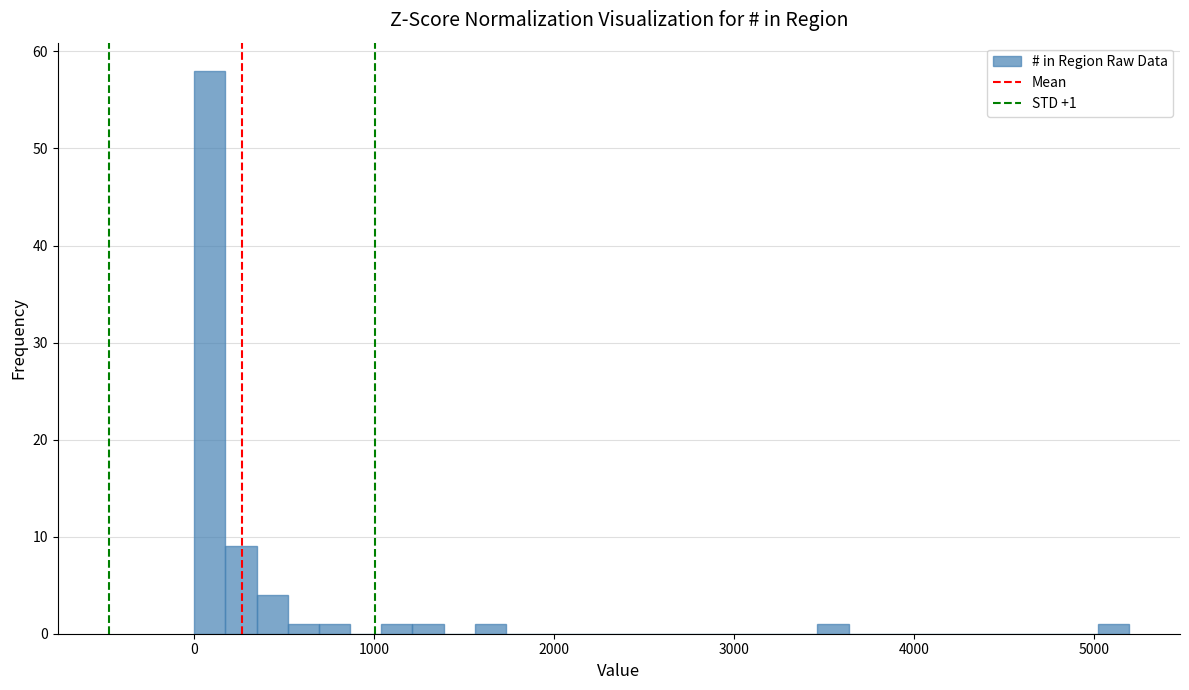

Around what value on the x-axis is the tallest bar? Give the approximate position of its centre, as read against the axis.

100